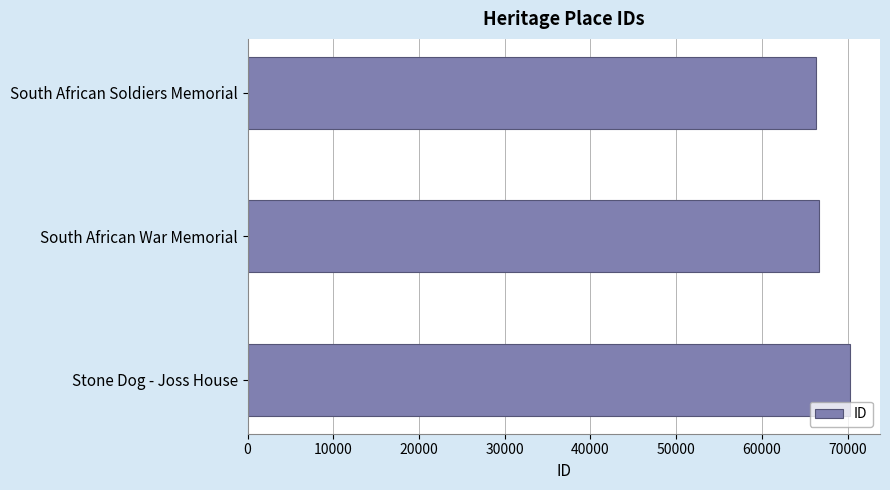

What is the sum of the values at Stone Dog - Joss House and South African War Memorial?

136969